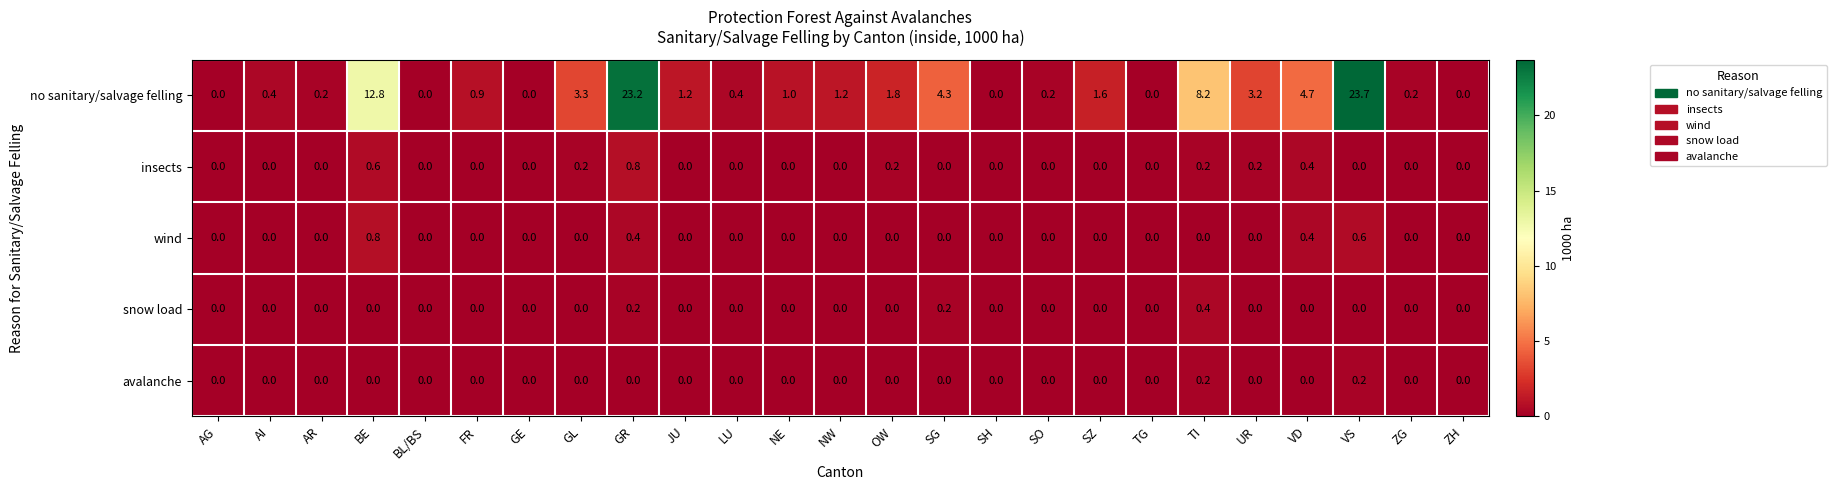

Which series changed the most between FR and TG?

no sanitary/salvage felling